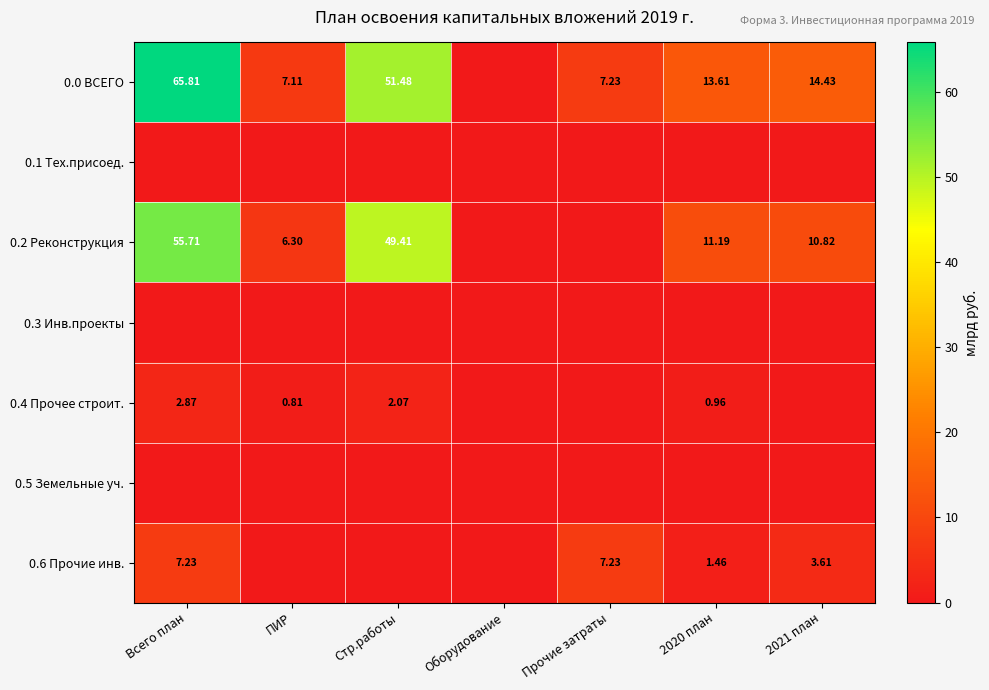

Is the value of 0.4 Прочее строит. at Всего план greater than the value of 0.6 Прочие инв. at 2020 план?

Yes